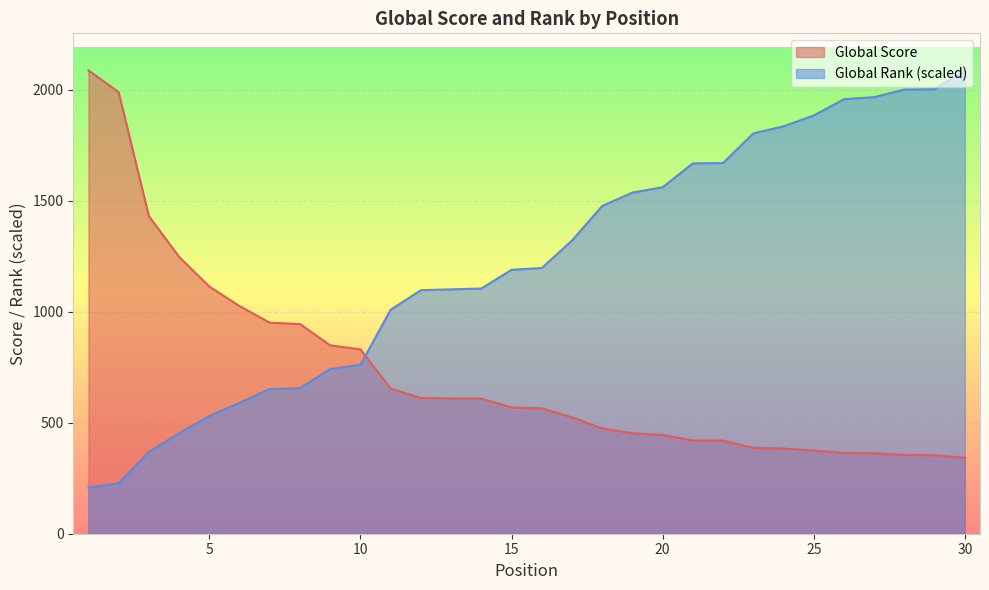

Is it true that Global Rank equals 632.6 at 11?

False